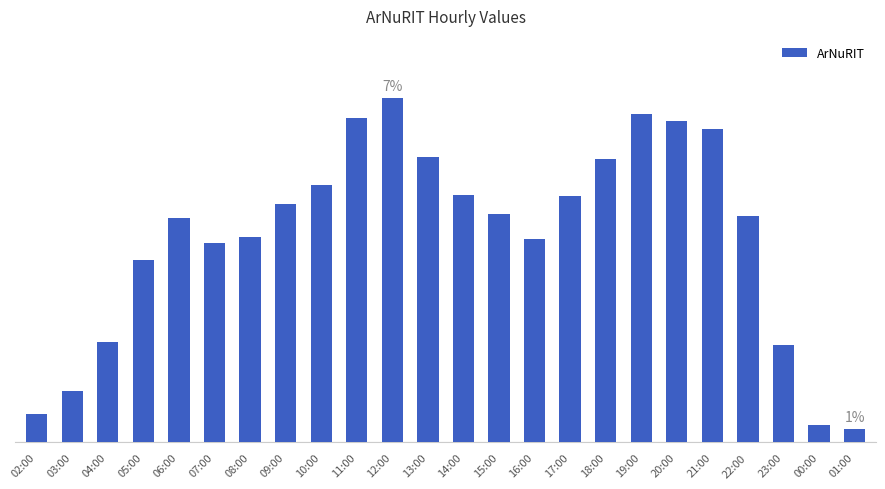

Approximately how many times larger is the value at 11:00 compared to 21:00?

1.0